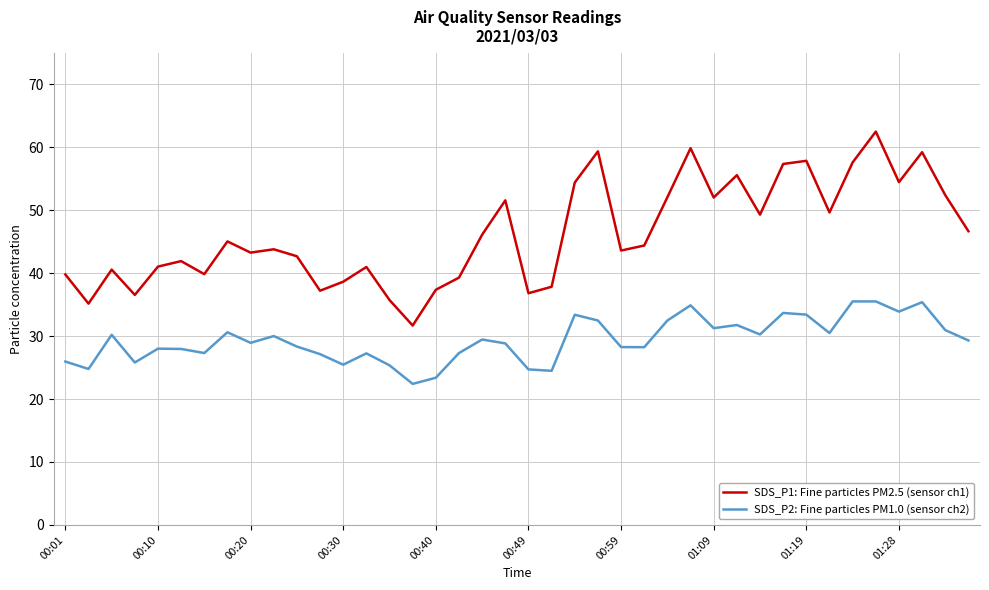

How many categories are shown in the chart?

40